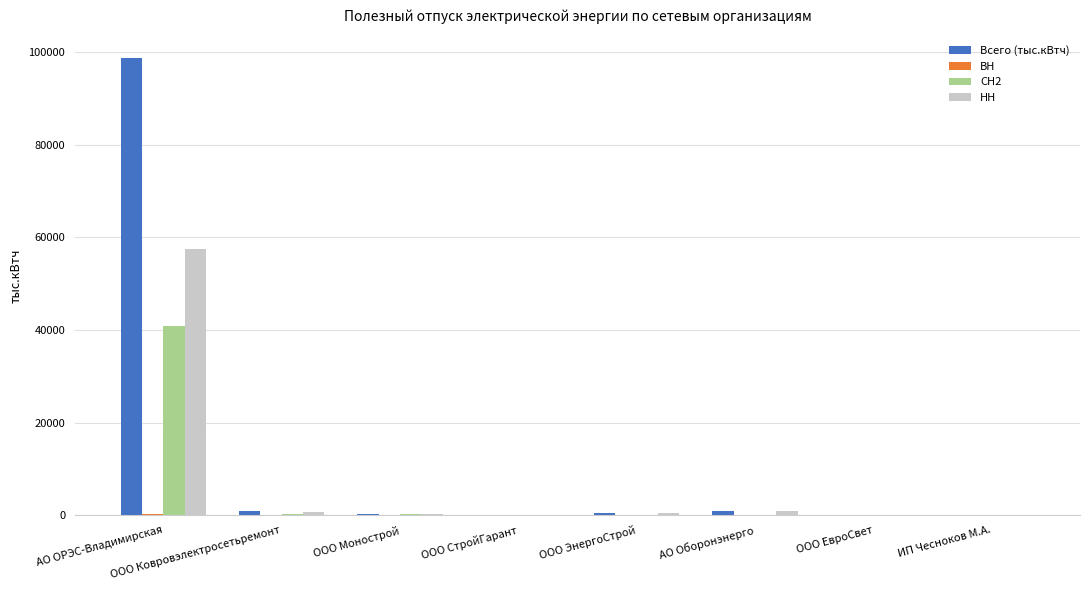

What value does the НН series have at АО ОРЭС-Владимирская?

57454.8